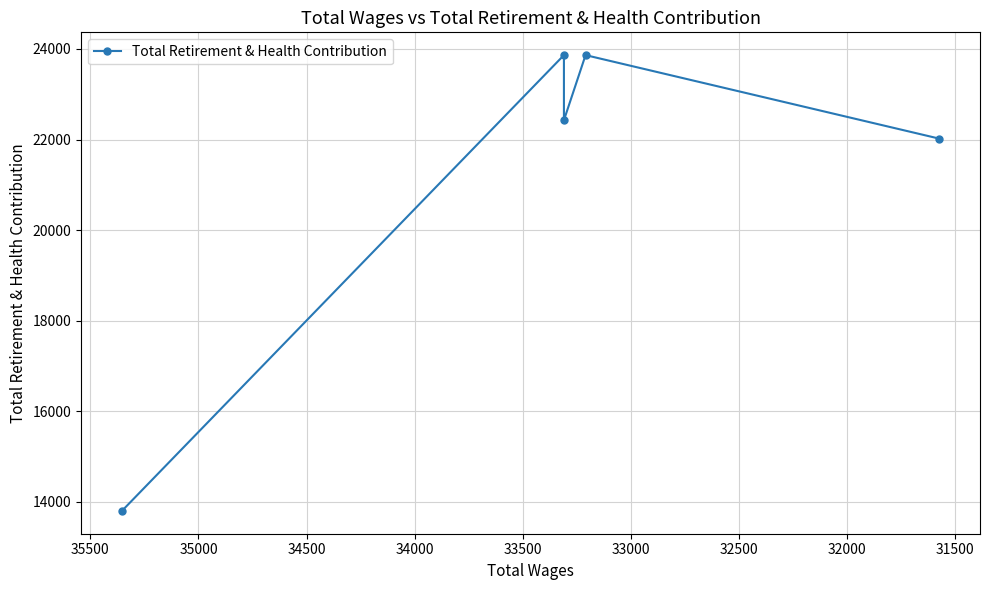

How many data points does each series have?

5